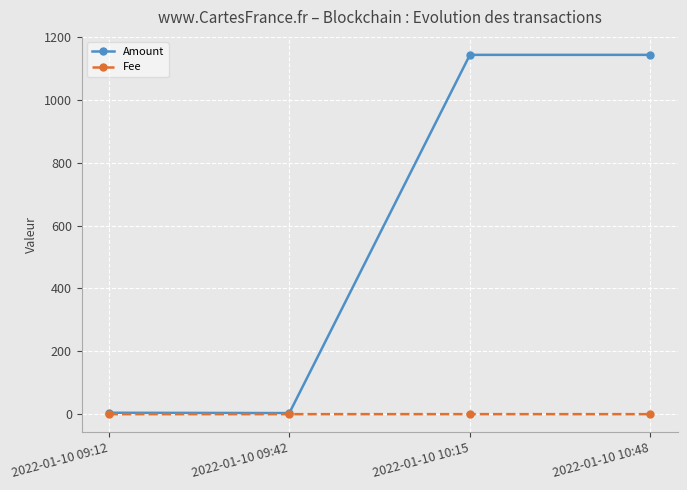

What is the sum of the Fee values at 2022-01-10 10:15 and 2022-01-10 10:48?

0.1